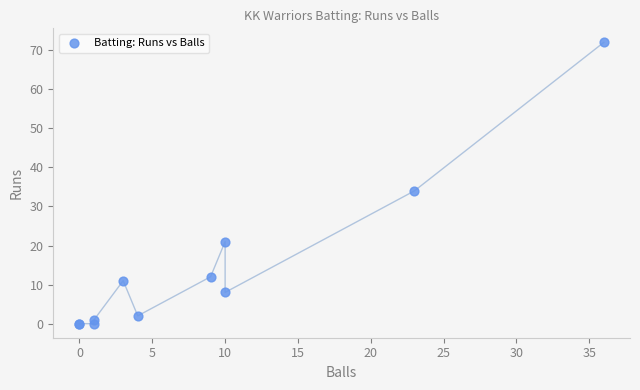

What Y value in the scatter plot is closest to 36?

34